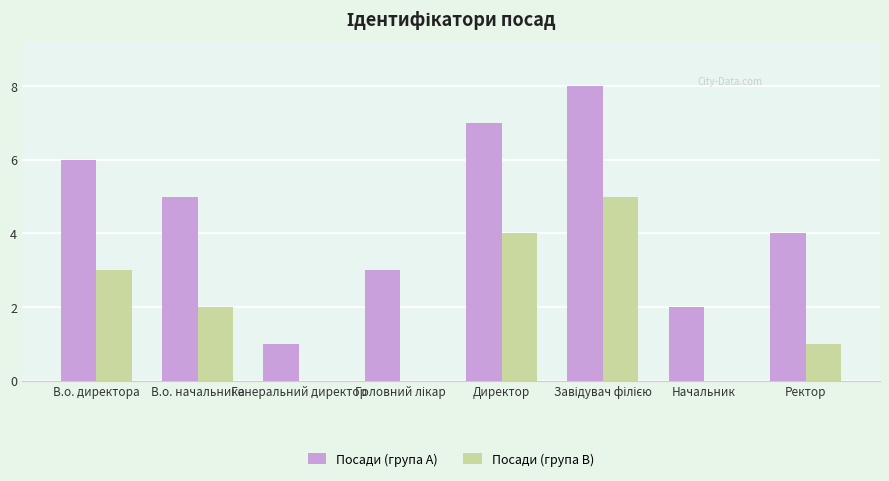

What is the sum of all Посади (група B) values?

15